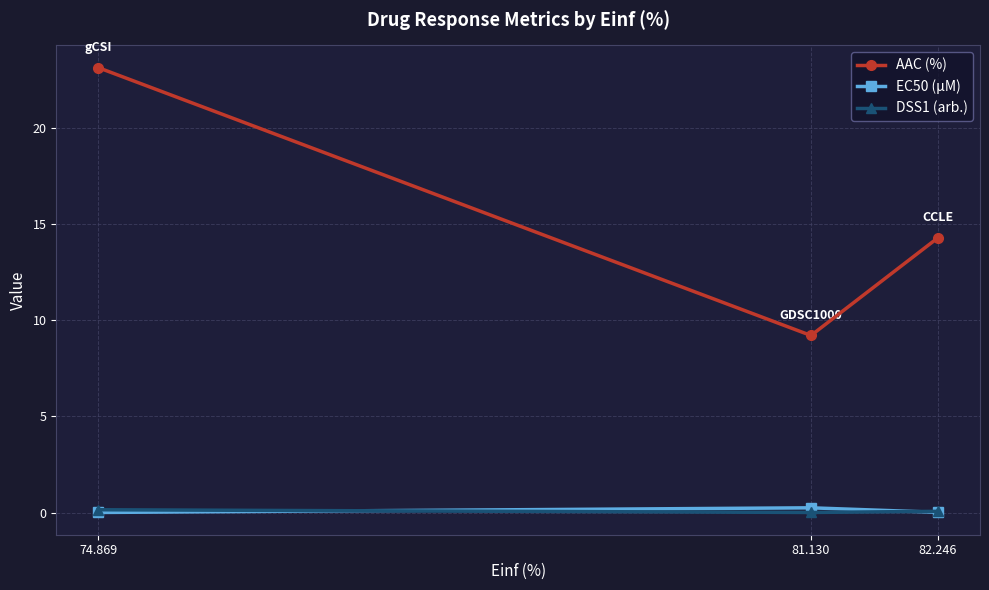

What is the maximum value shown in the chart?

23.2